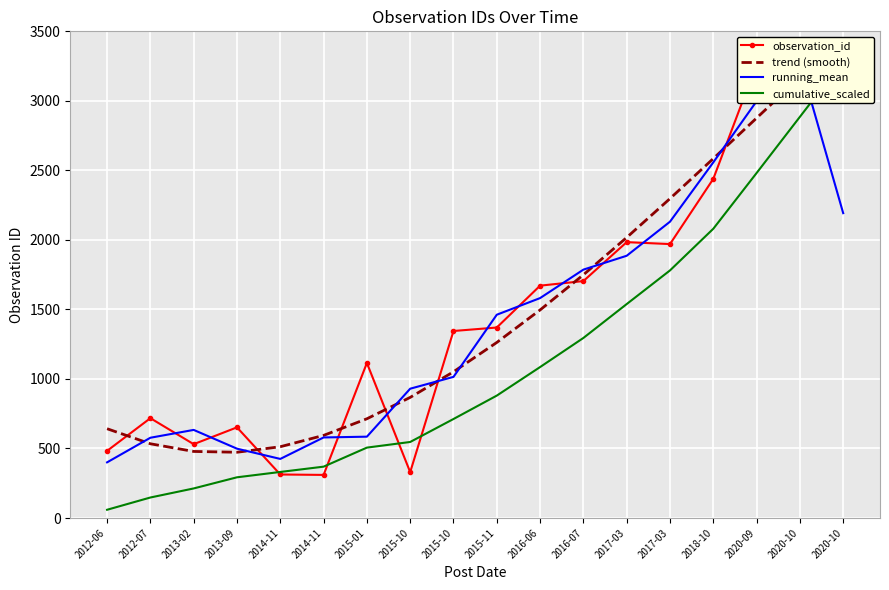

True or false: cumulative_scaled and trend (smooth) intersect in this chart.

False